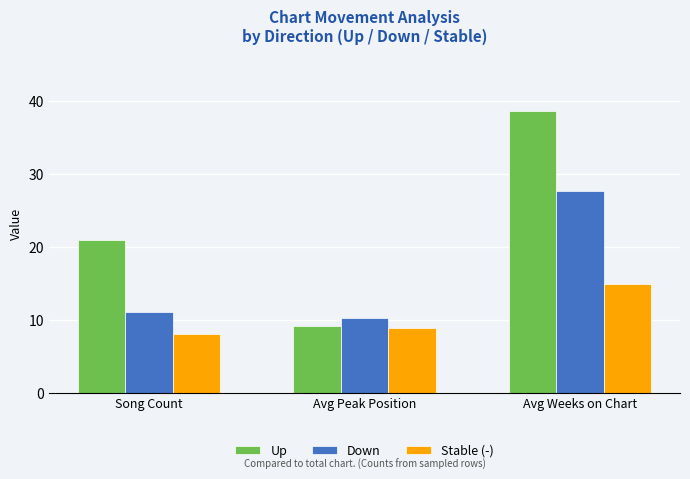

What is the sum of all Down values?

48.8